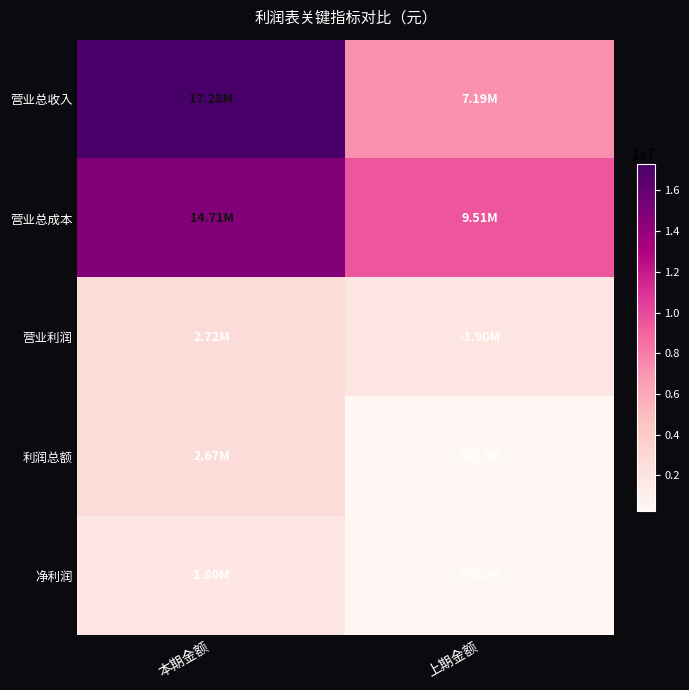

What is the maximum value shown in the chart?

17278258.6